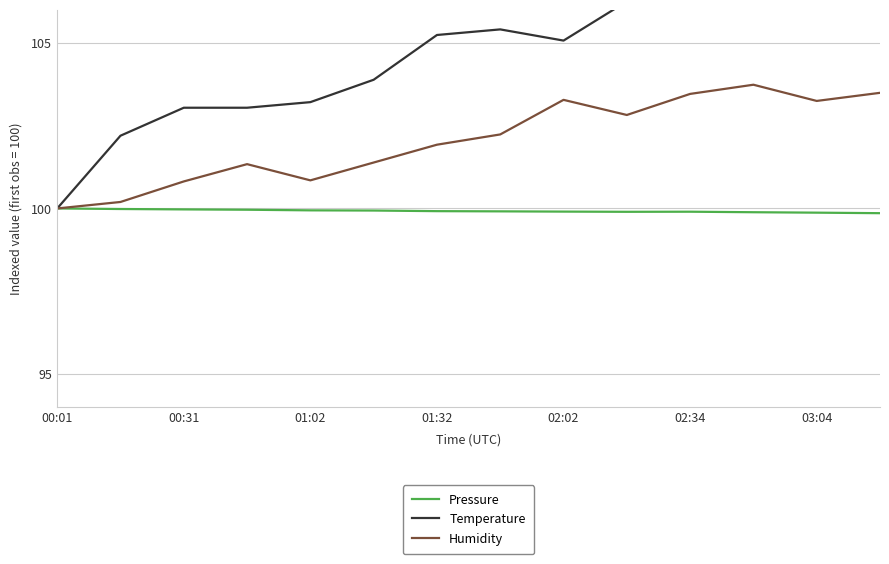

What is the spread (max minus min) of values at 02:34?

6.5